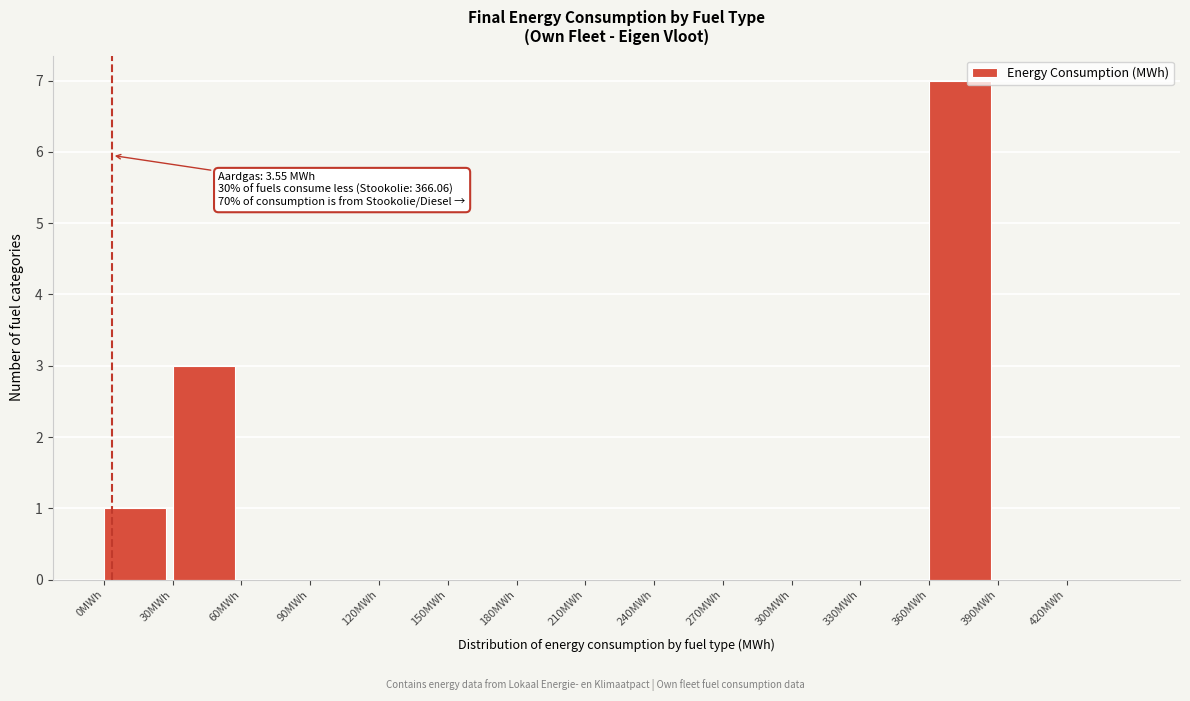

Which range on the x-axis has the tallest bar?

360 to 390